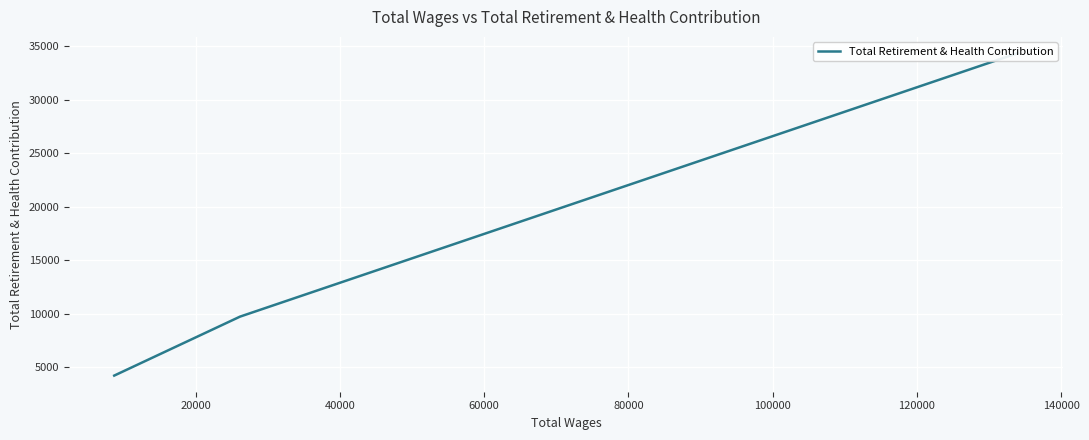

How many data points are less than 9735?

1